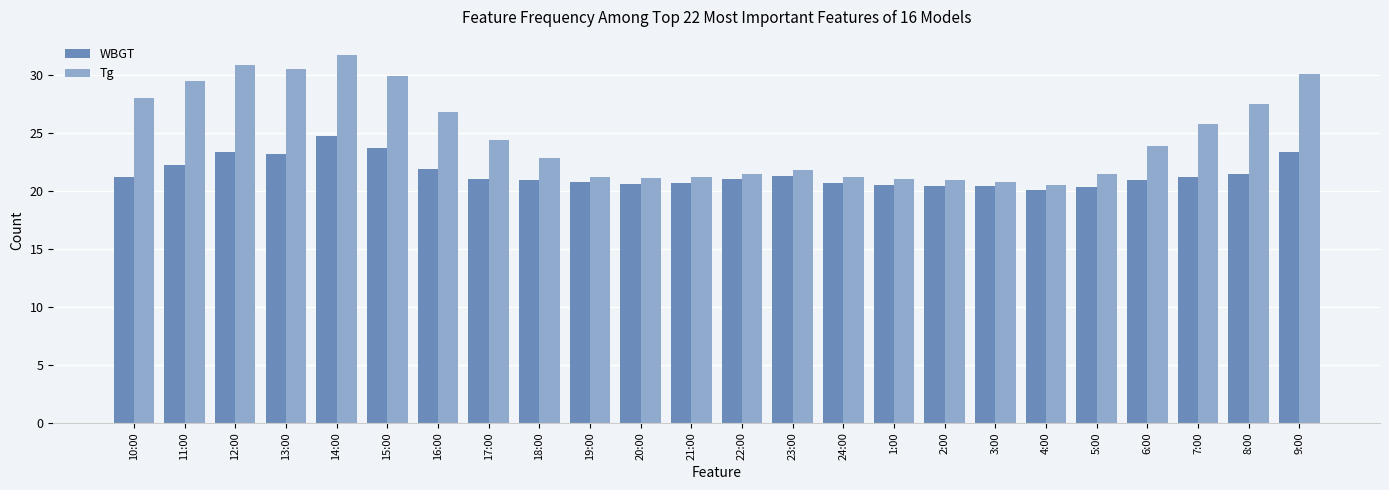

Are the bars grouped side by side (vs. stacked)?

Yes